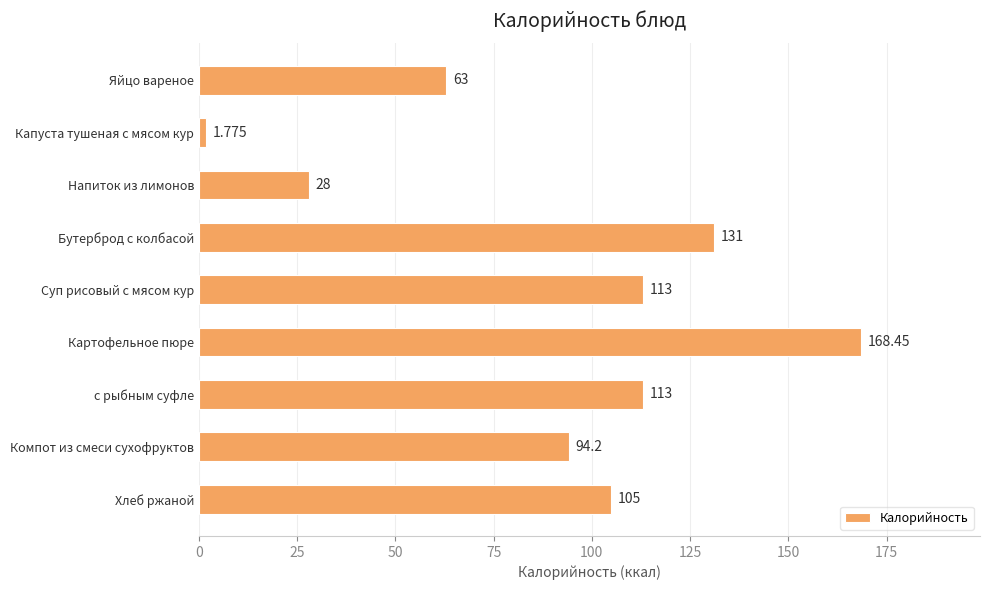

Where is the data nearest to the value 85?

Компот из смеси сухофруктов